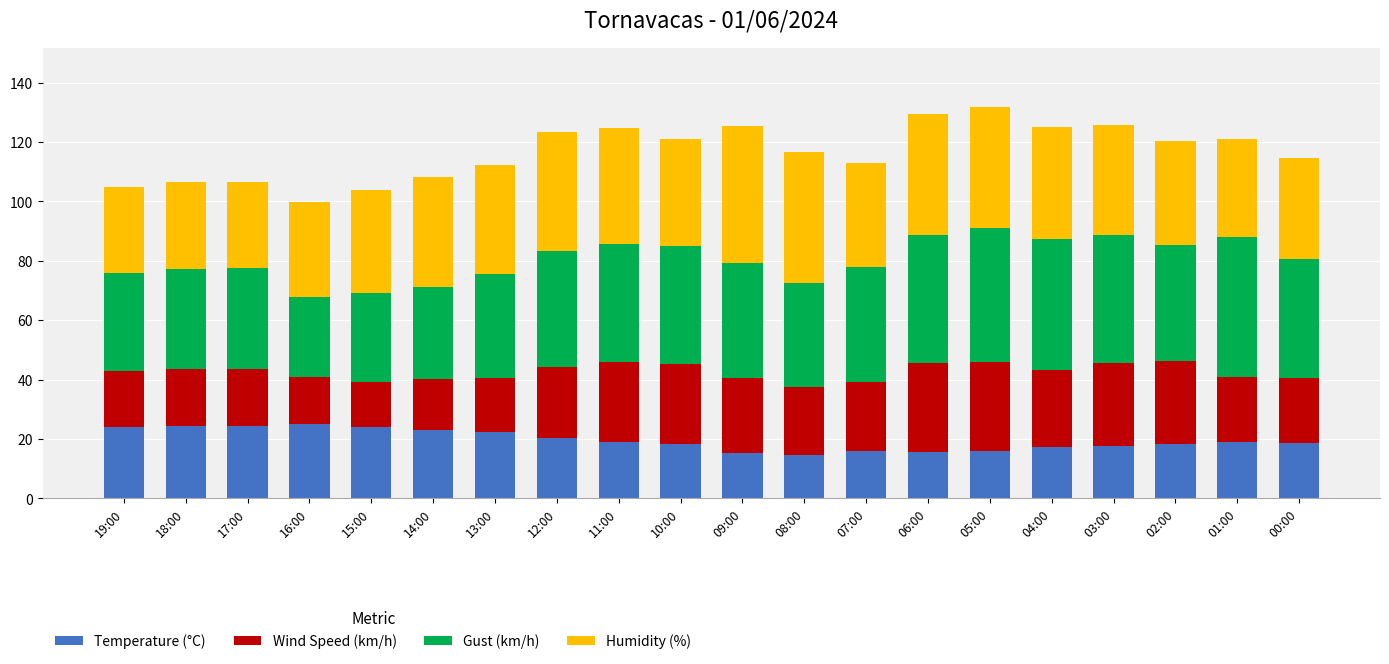

How many distinct data groups are displayed?

4